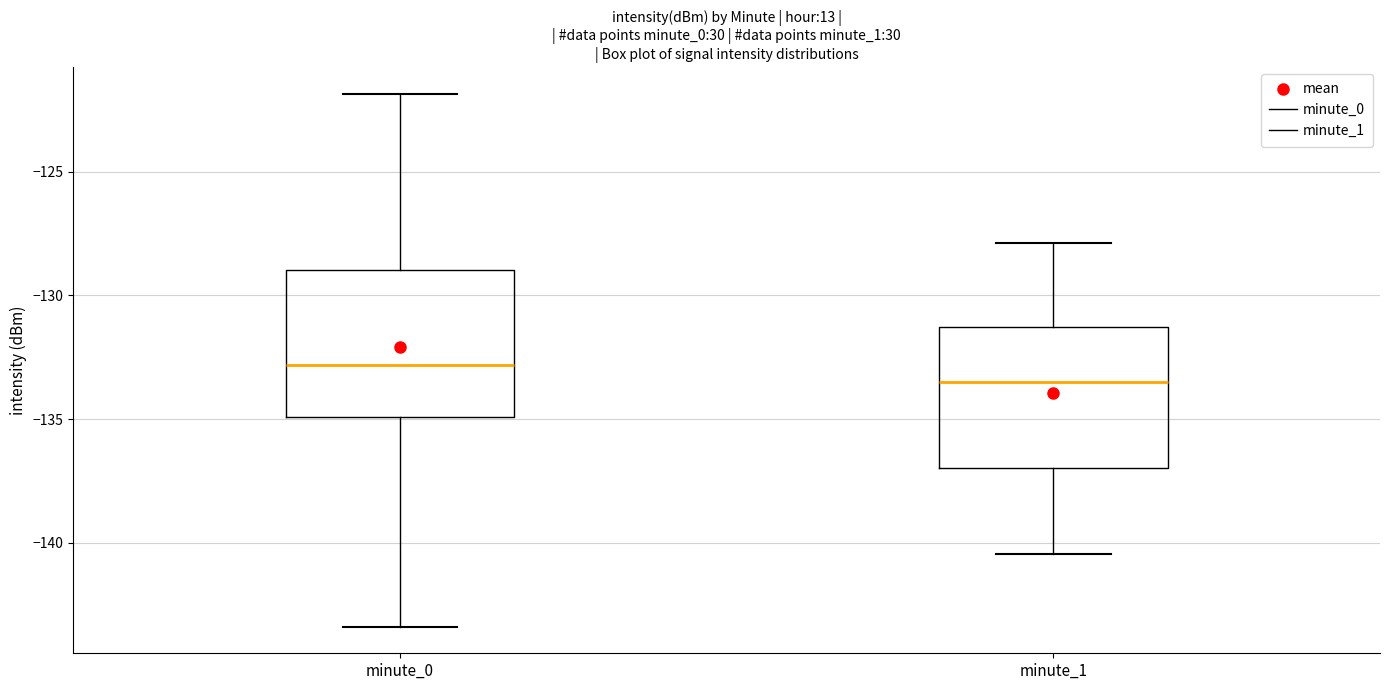

Which box's median line is the highest?

minute_0